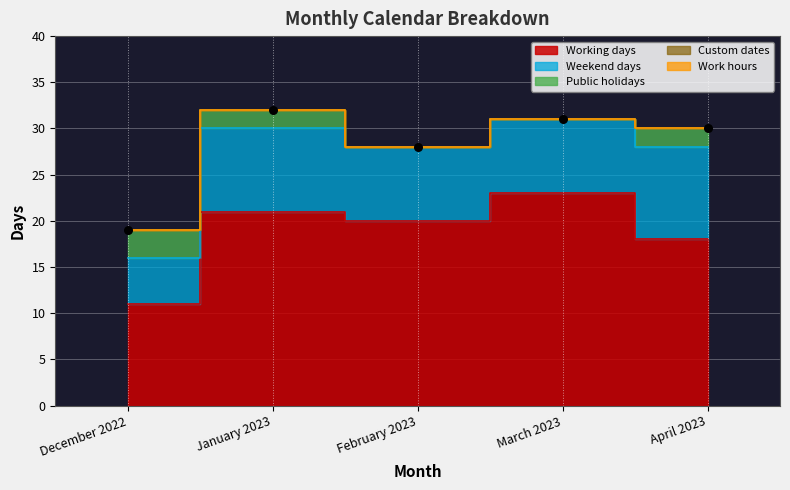

Is the value of Custom dates at April 2023 greater than the value of Working days at March 2023?

No